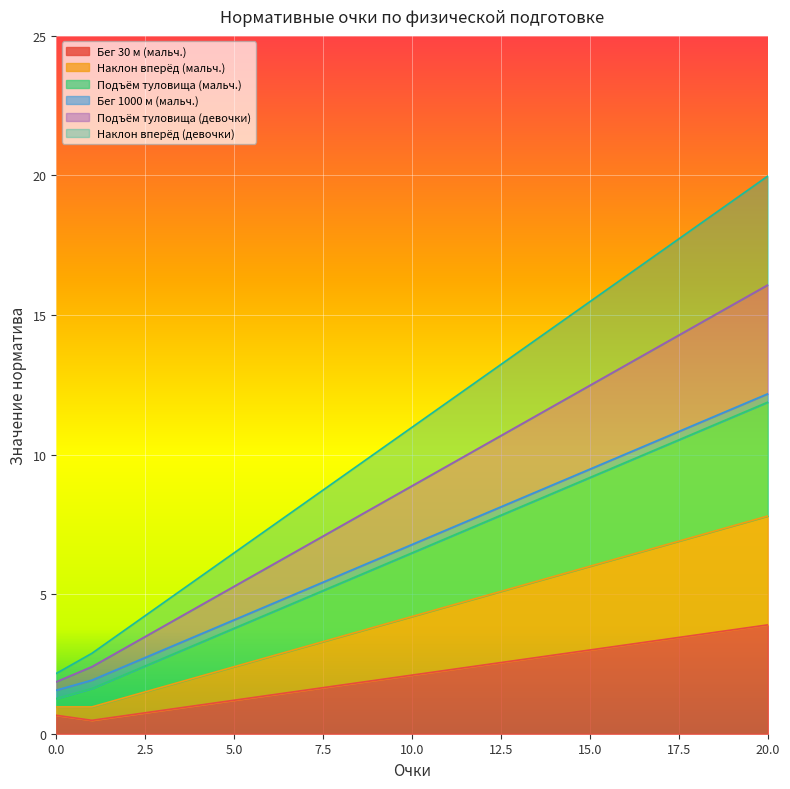

What is the smallest value displayed?

0.5